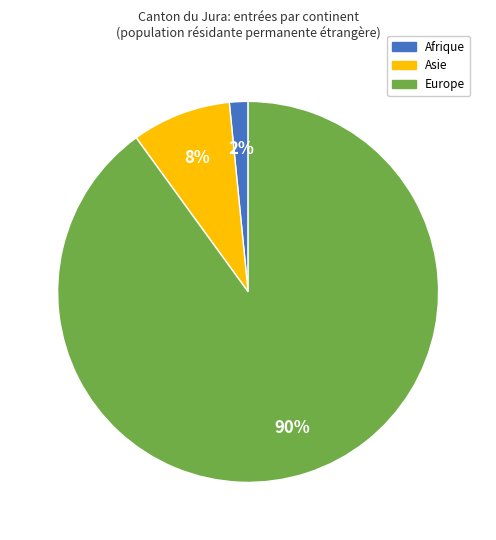

Is there any slice that represents more than half of the pie?

Yes